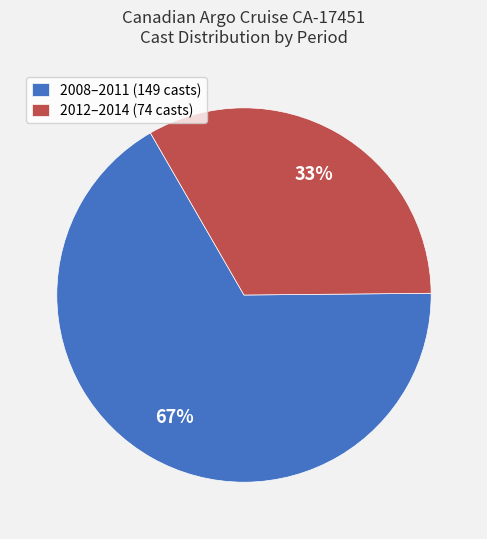

Is the sum of 2012–2014 (74 casts) and 2008–2011 (149 casts) greater than half?

Yes